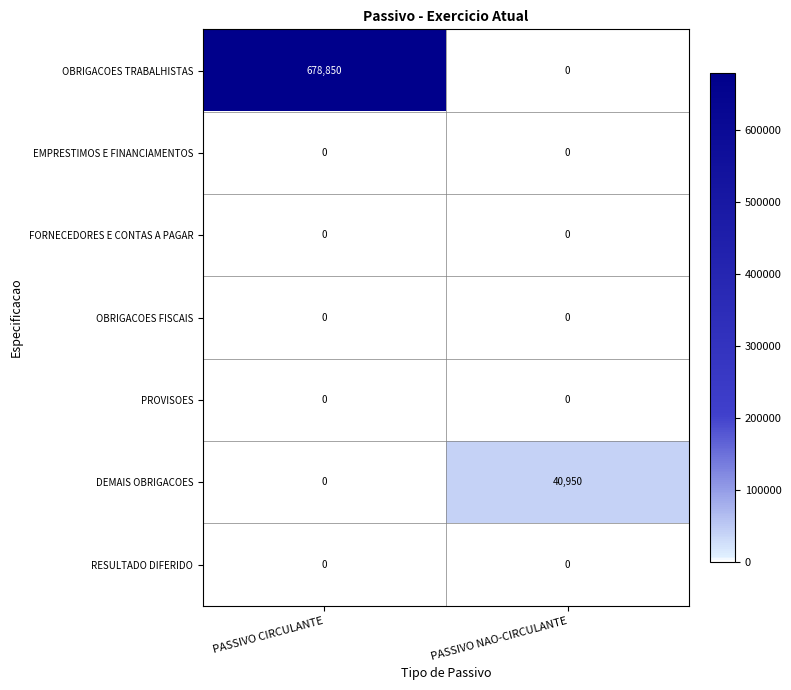

What is the greatest value displayed?

678850